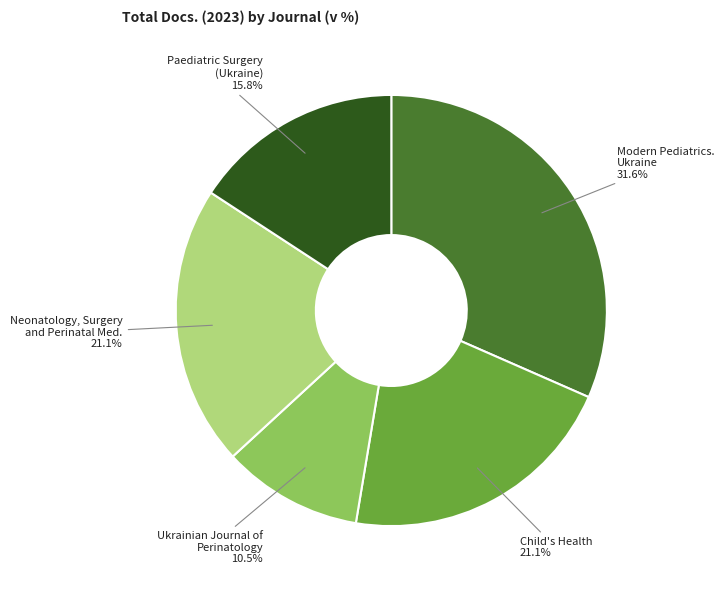

Is there a majority slice in this chart?

No